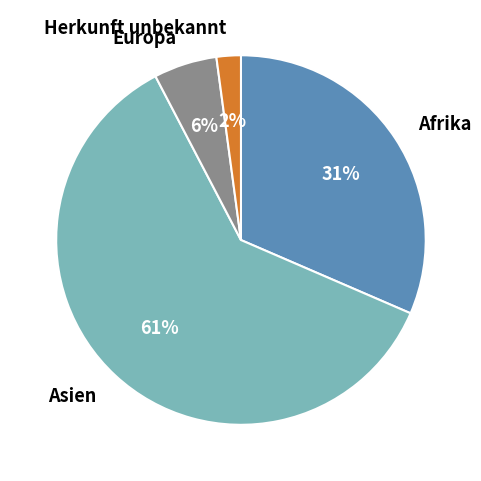

True or false: Europa accounts for 14% of the total.

False